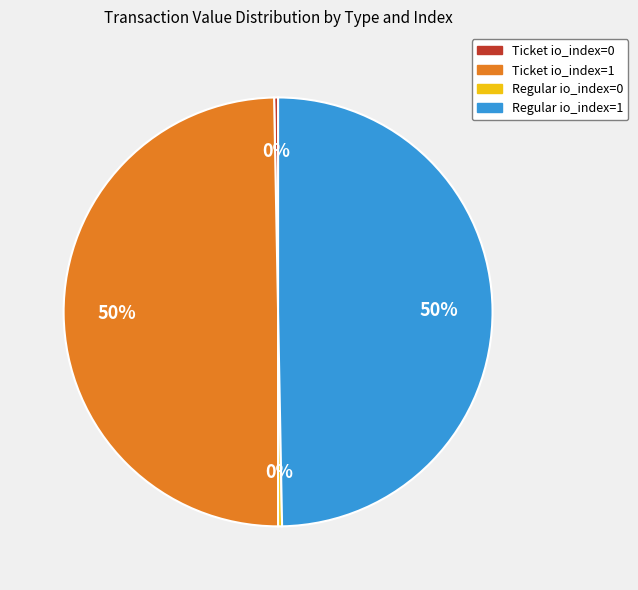

Do Ticket io_index=0 and Regular io_index=0 together represent more than half of the pie?

No